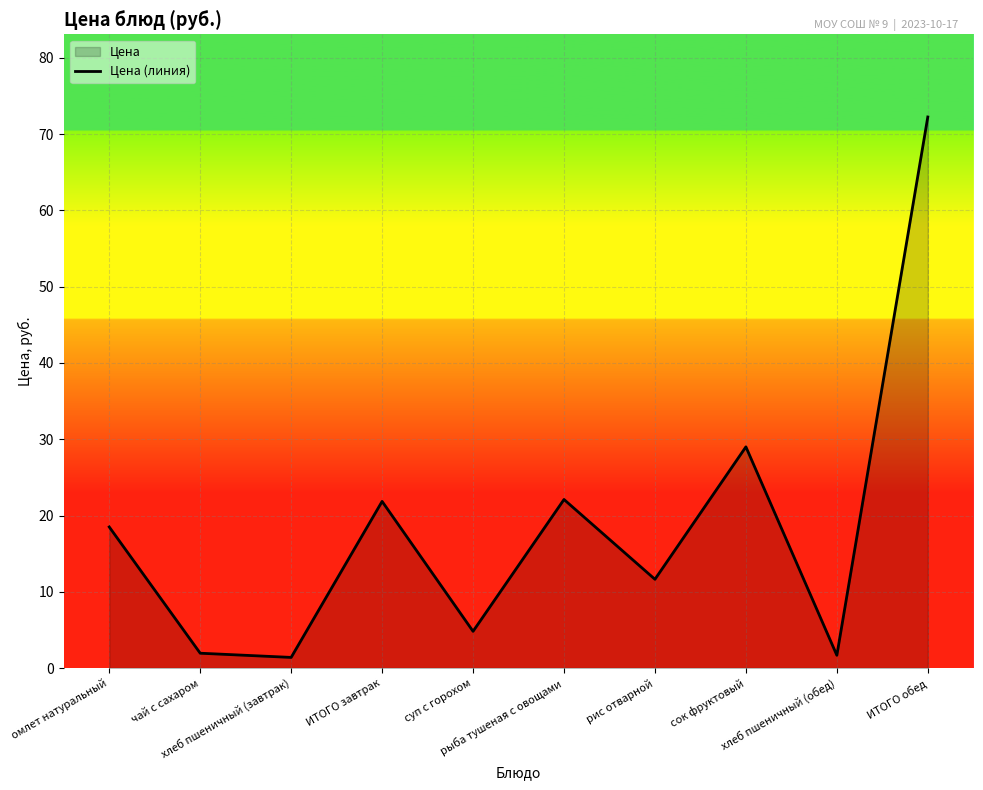

How many data points does each series have?

10